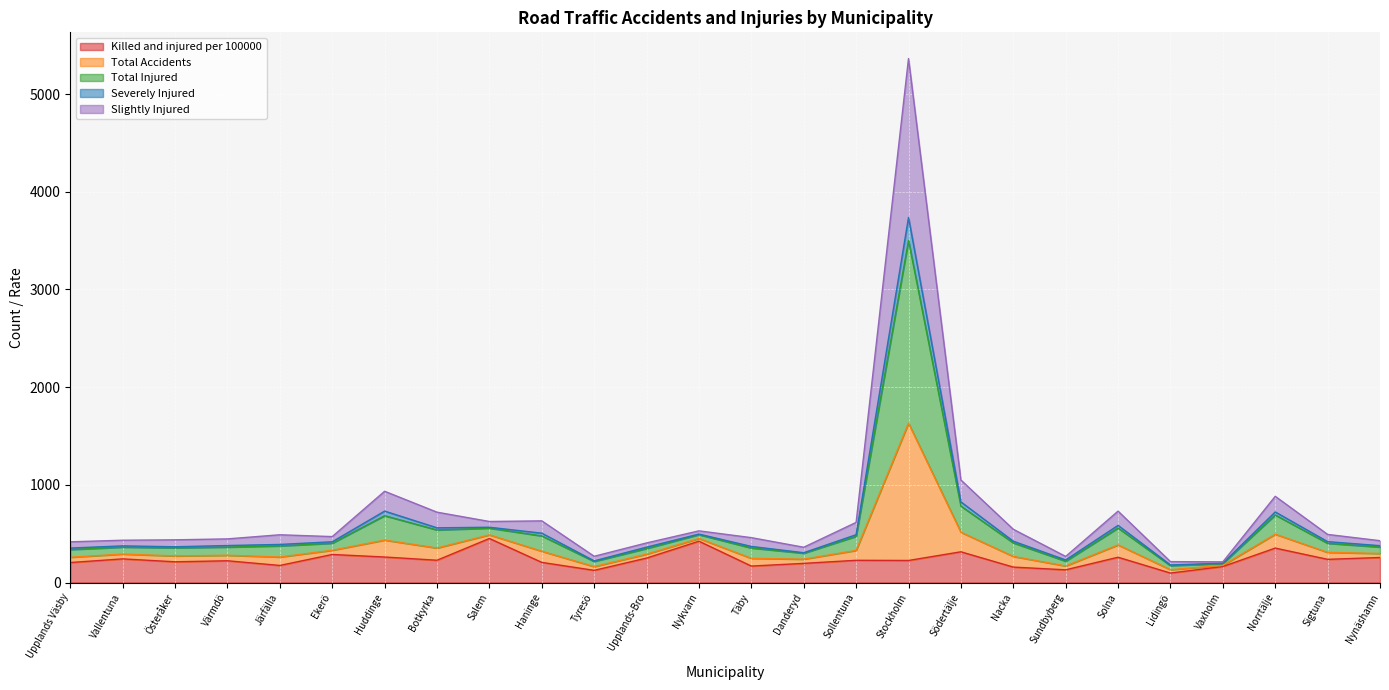

Does the chart display data point markers on the line(s)?

No